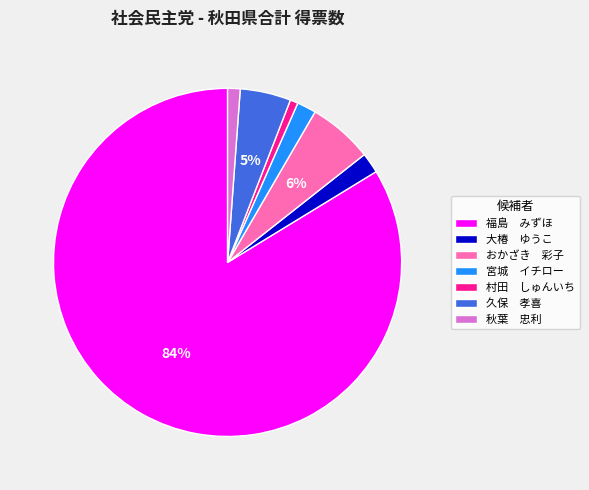

What percentage is the 秋葉 忠利 slice, to the nearest percent?

1%